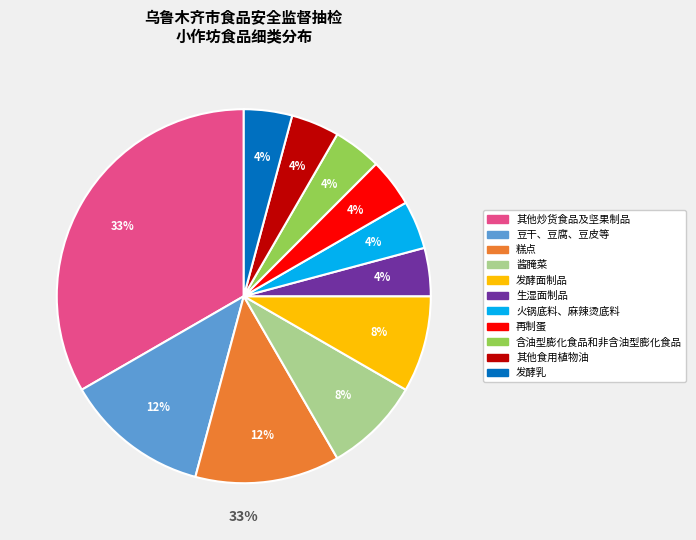

Does 火锅底料、麻辣烫底料 account for over 50% of the chart?

No